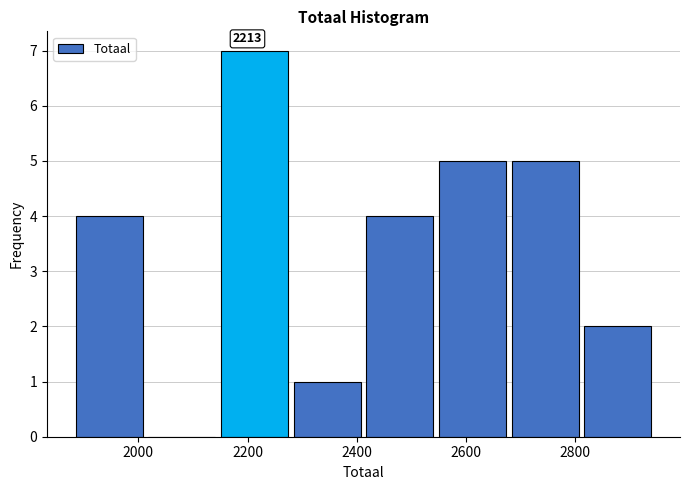

Which range on the x-axis has the tallest bar?

2140 to 2280